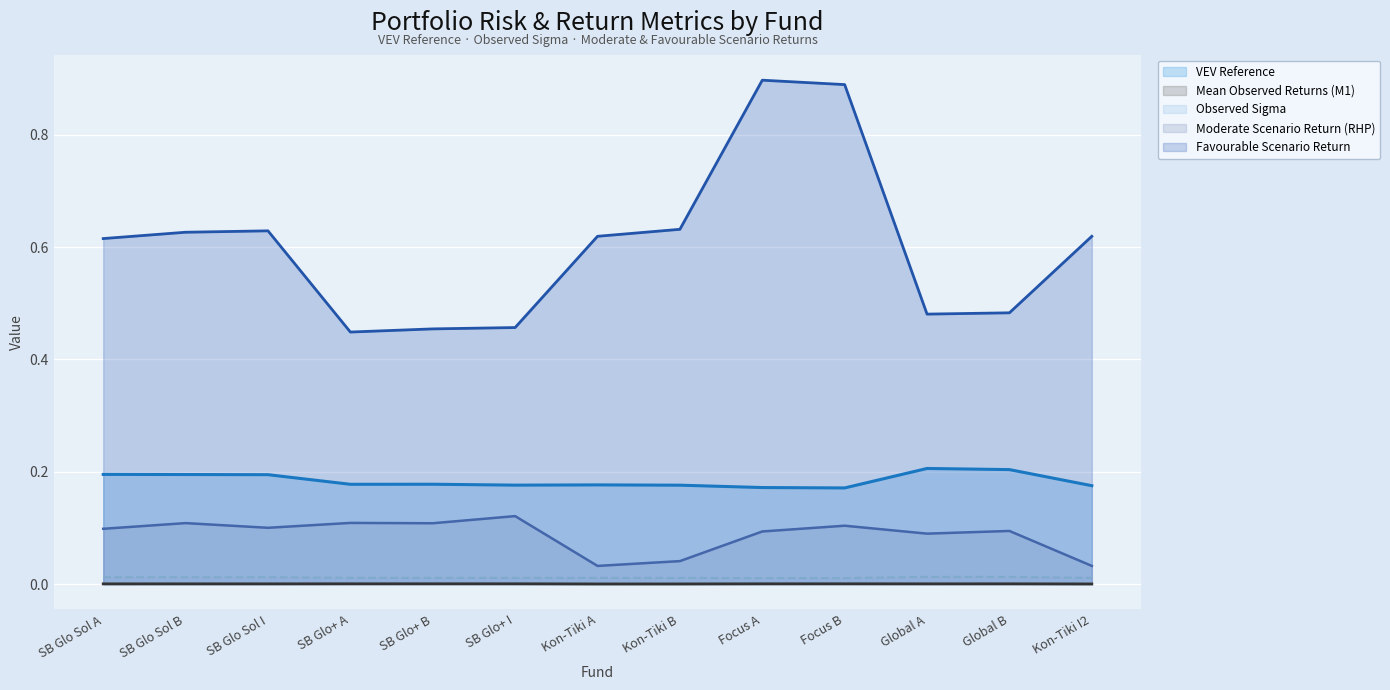

Count the number of data series in this chart.

5